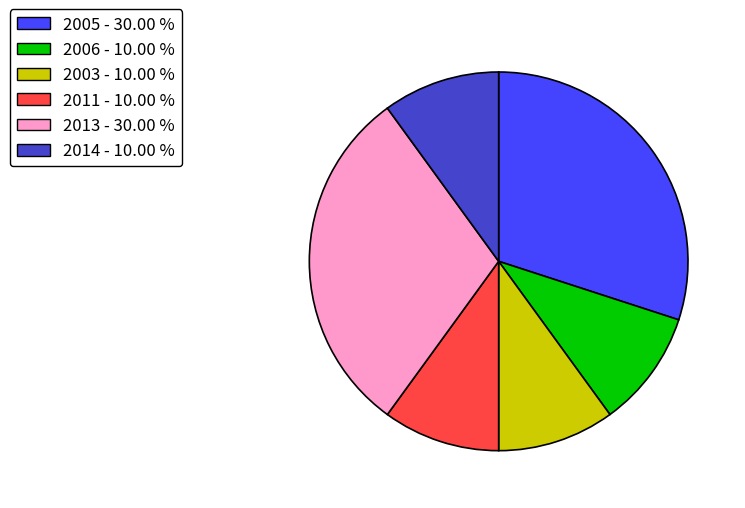

Is there a majority slice in this chart?

No